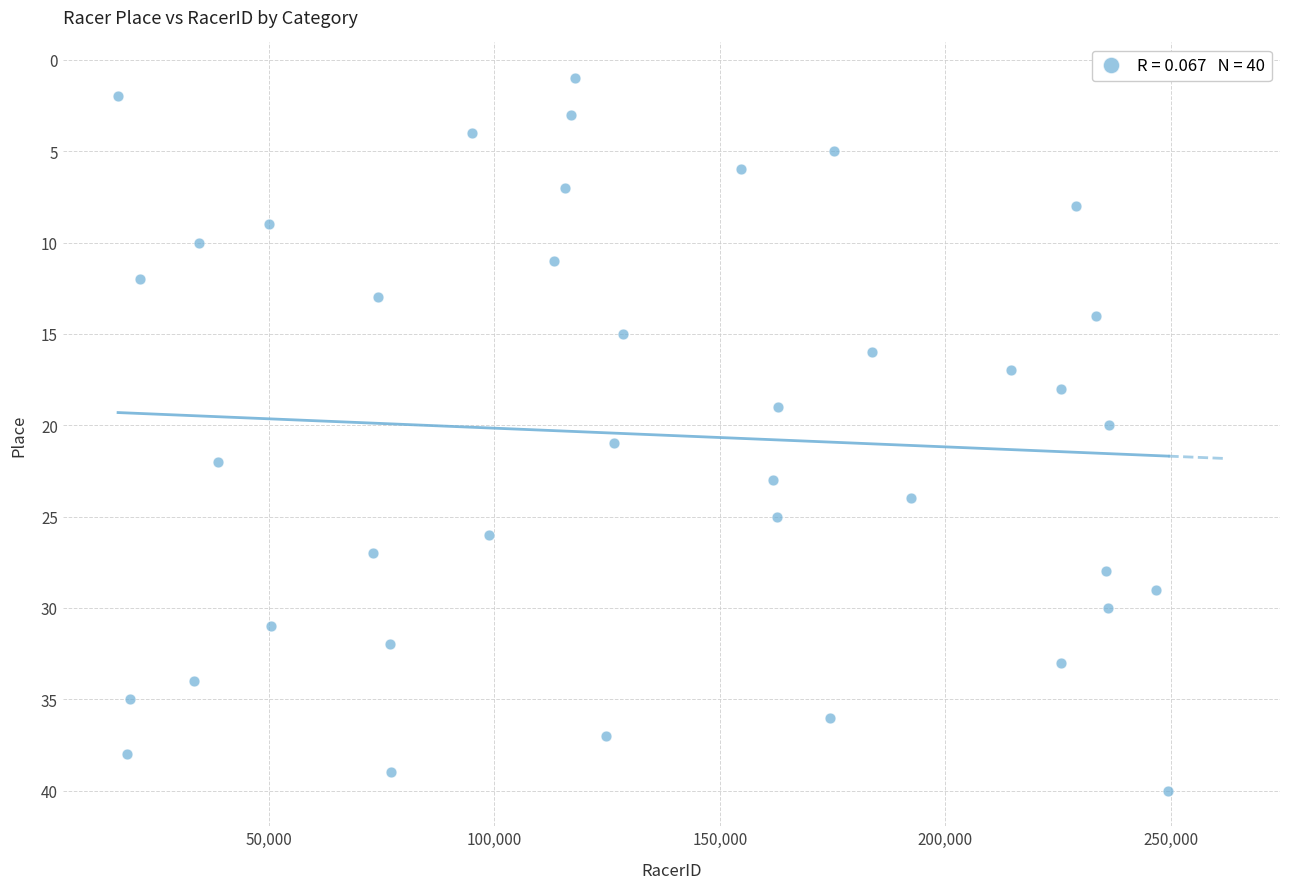

What is the range of X values (max minus min)?

232833